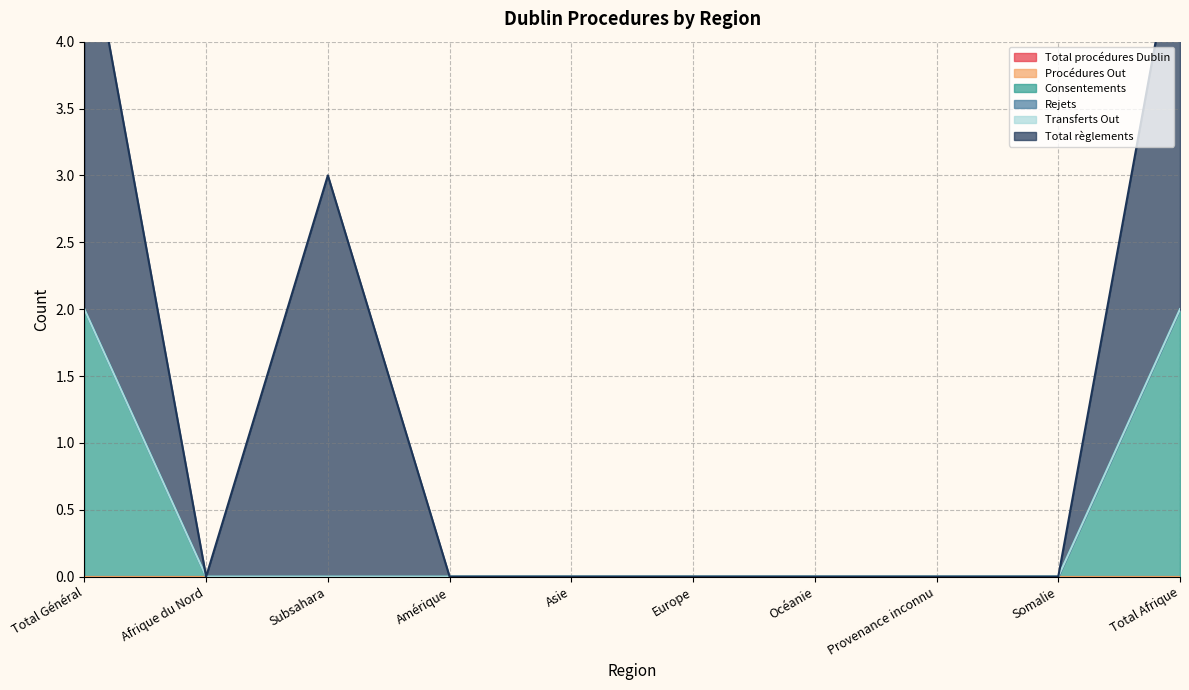

Is the value of Total règlements at Afrique du Nord greater than the value of Procédures Out at Subsahara?

No